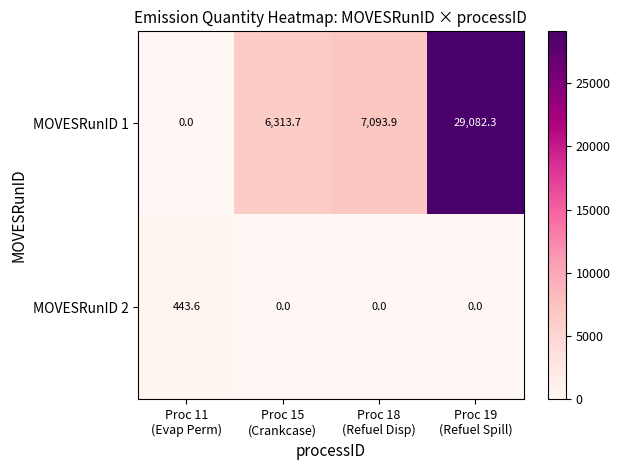

Reading left to right, extract all data points from this chart.

MOVESRunID 1: 0.0	6313.7	7093.9	29082.3
MOVESRunID 2: 443.6	0.0	0.0	0.0